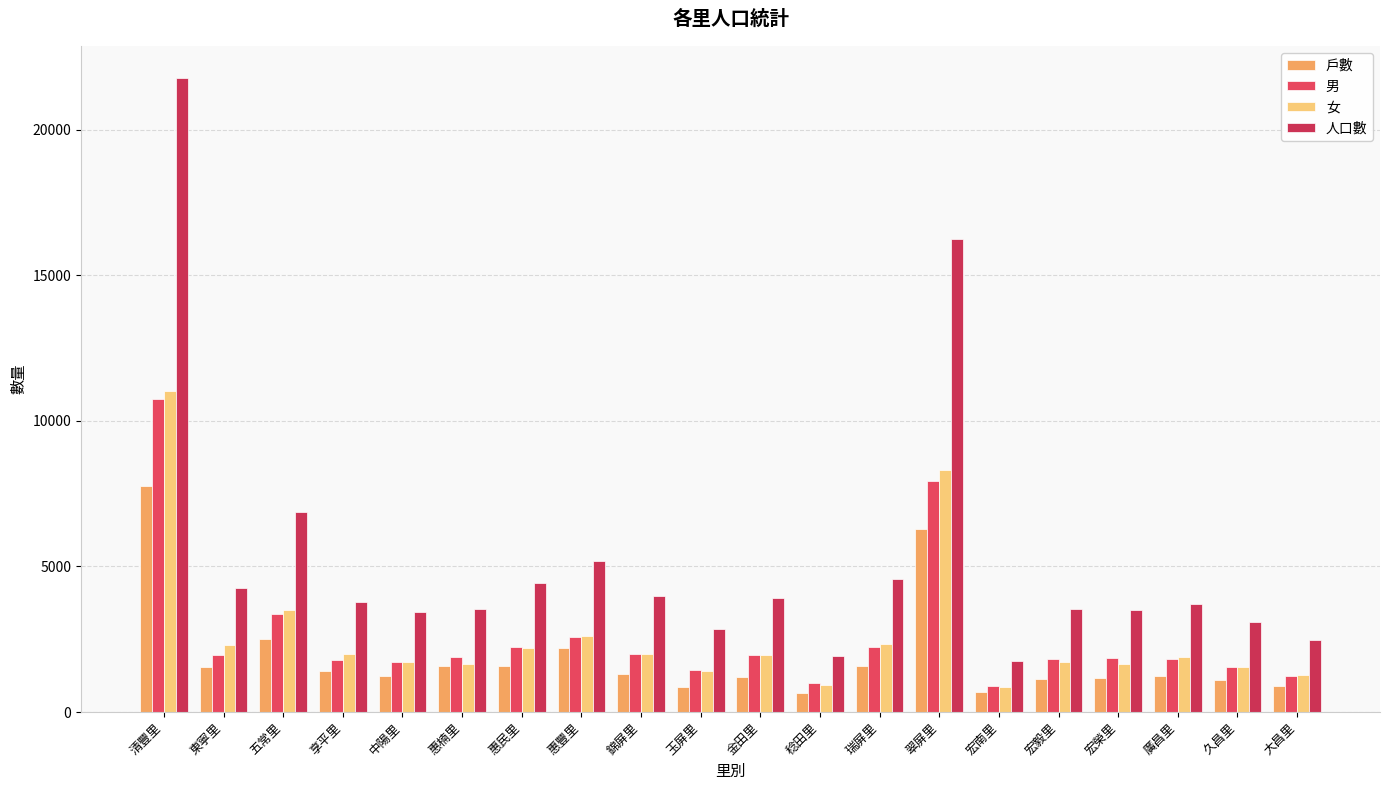

How many categories are shown in the chart?

20